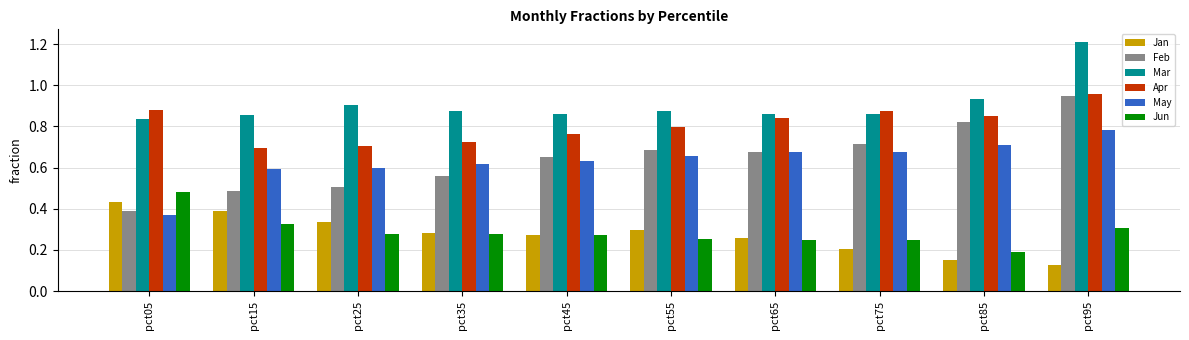

What are all the series names shown in the legend?

Jan, Feb, Mar, Apr, May, Jun